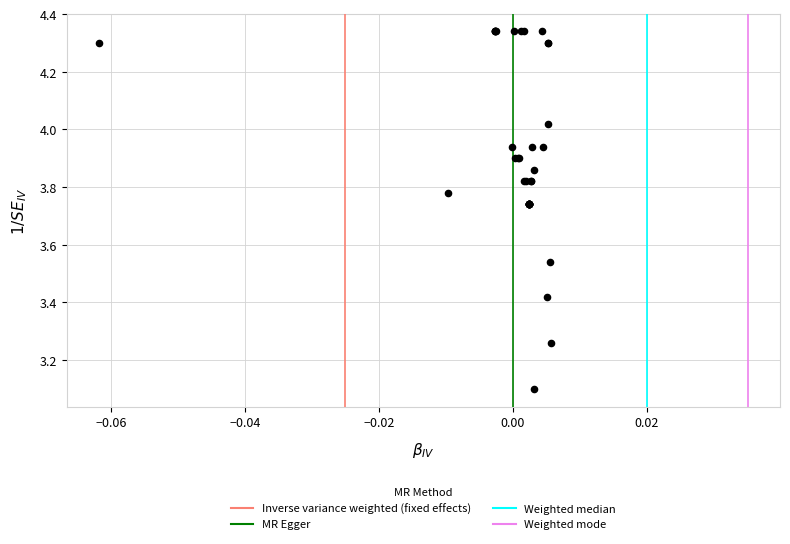

What Y value in the scatter plot is closest to 3?

3.1